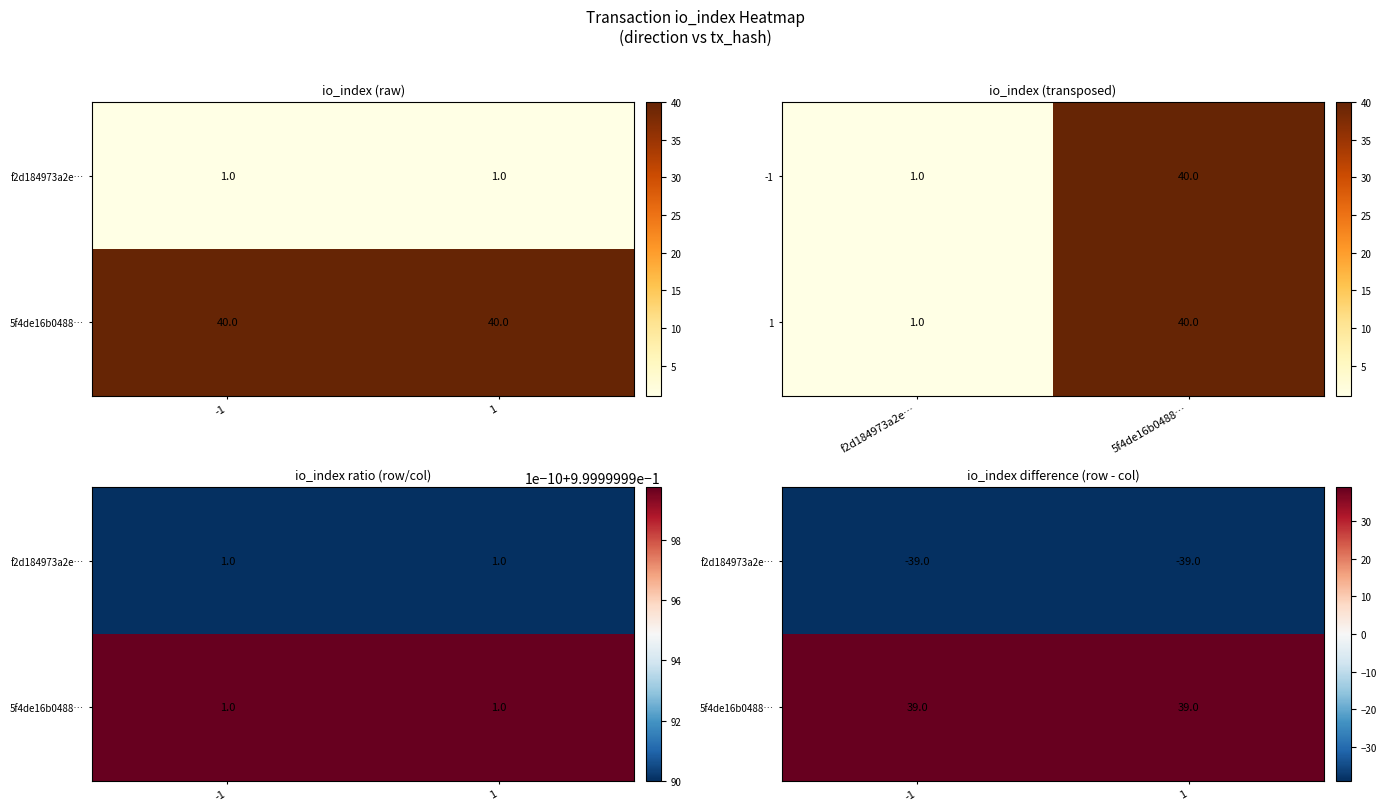

Rank the series by their maximum value, from lowest to highest.

f2d184973a2e…, 5f4de16b0488…